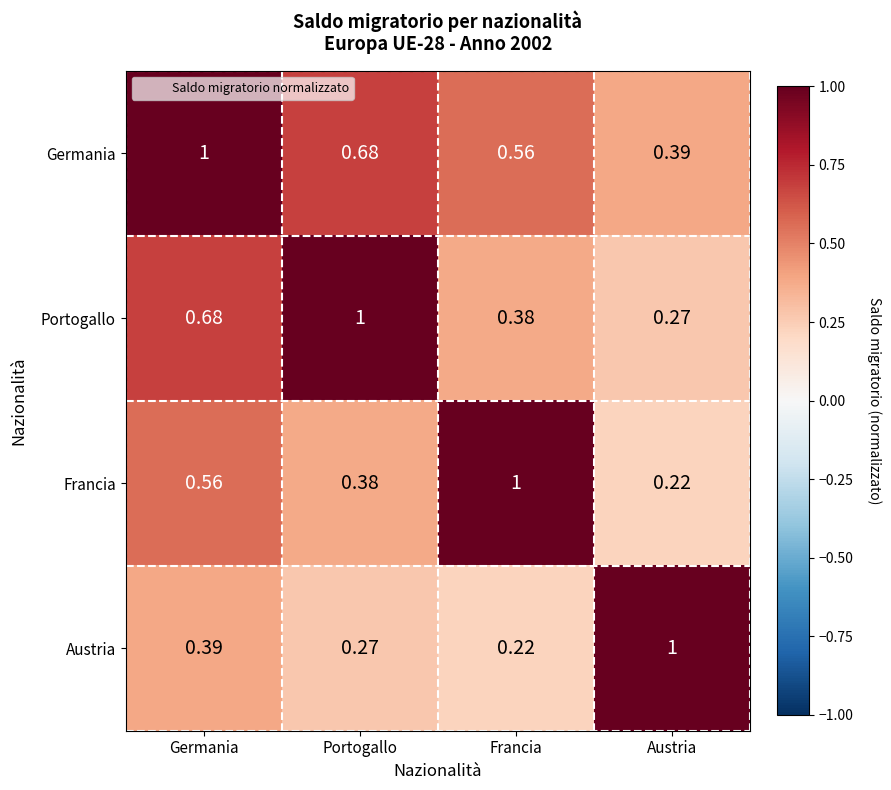

Which series has the largest total across all categories?

Germania